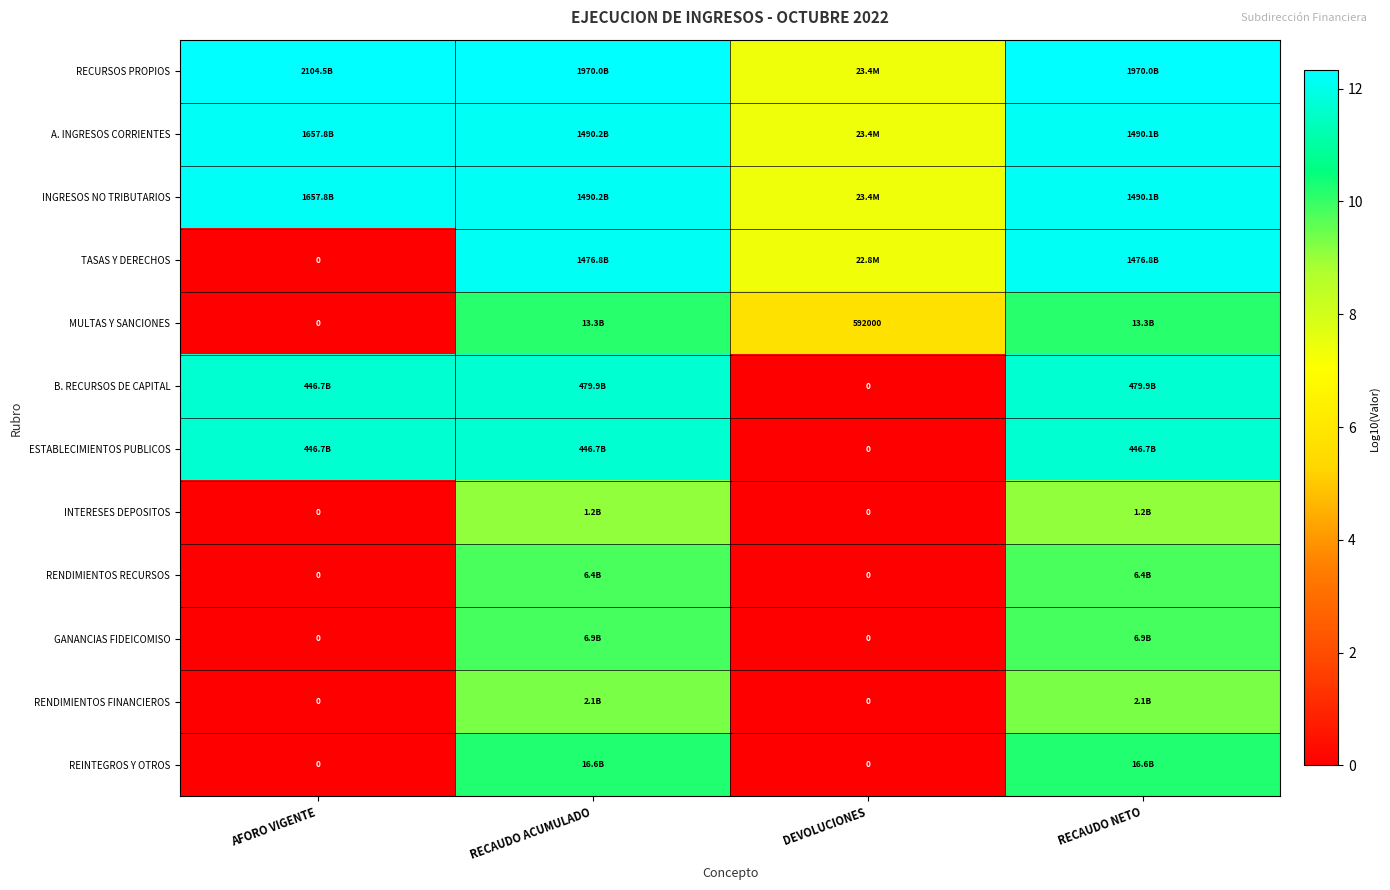

Which has a higher value, DEVOLUCIONES or RECAUDO NETO?

RECAUDO NETO